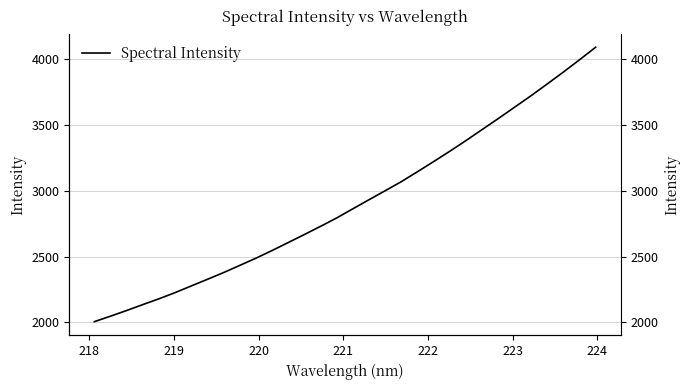

Is this an area chart (filled region under the line)?

No